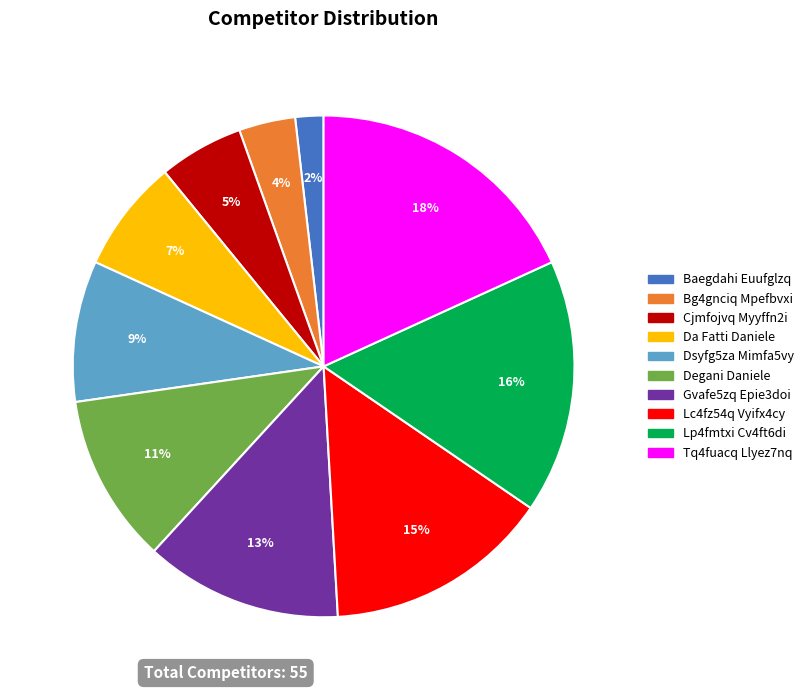

Which has a higher value, Tq4fuacq Llyez7nq or Degani Daniele?

Tq4fuacq Llyez7nq